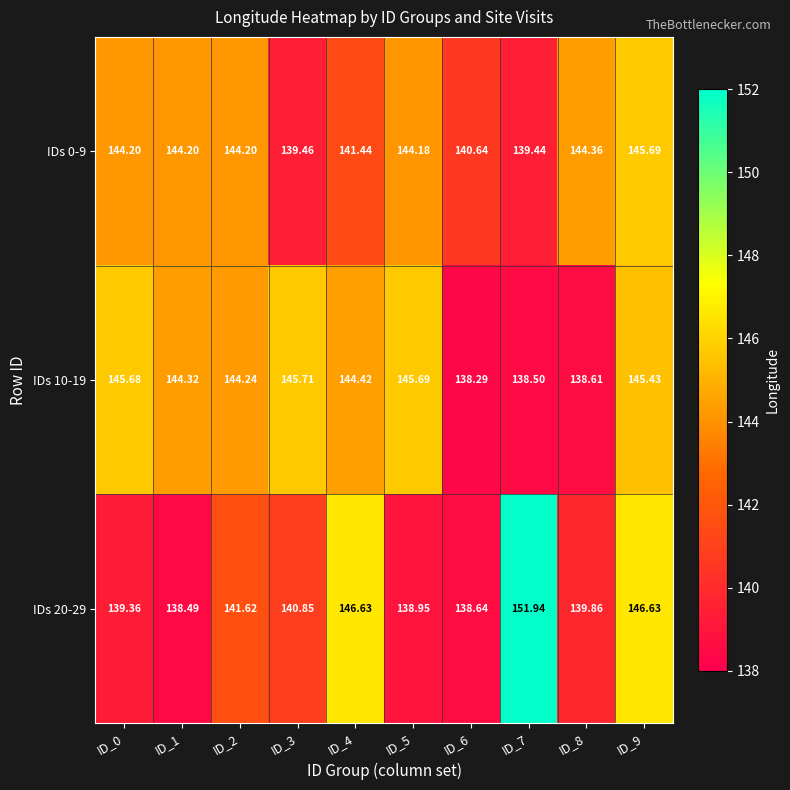

Is the value of IDs 20-29 at ID_7 greater than the value of IDs 0-9 at ID_2?

Yes